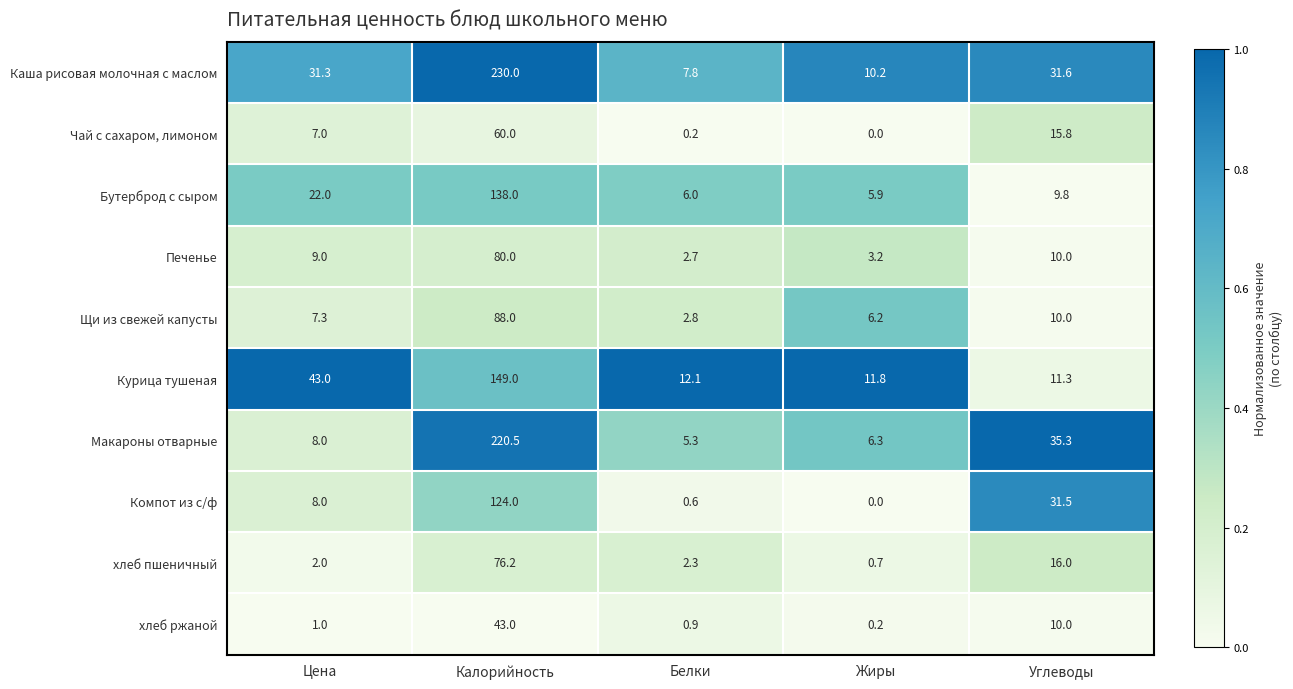

The Макароны отварные series shows 3.1 at Белки. True or false?

False